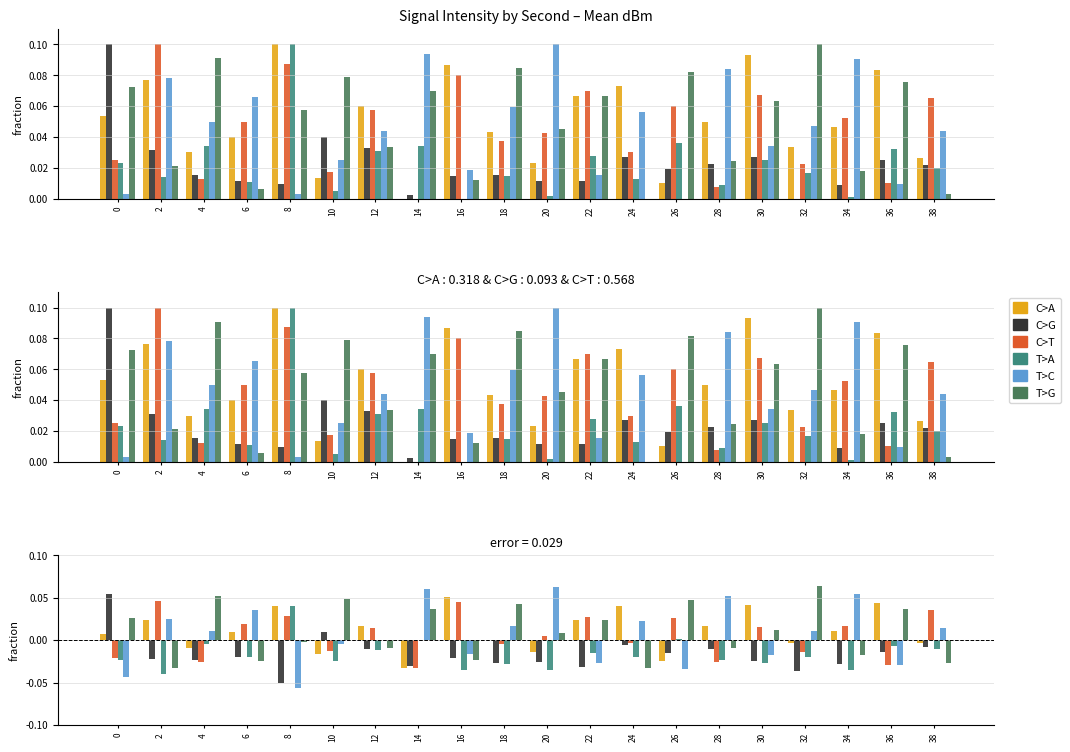

At how many categories does at least one series exceed 0?

20